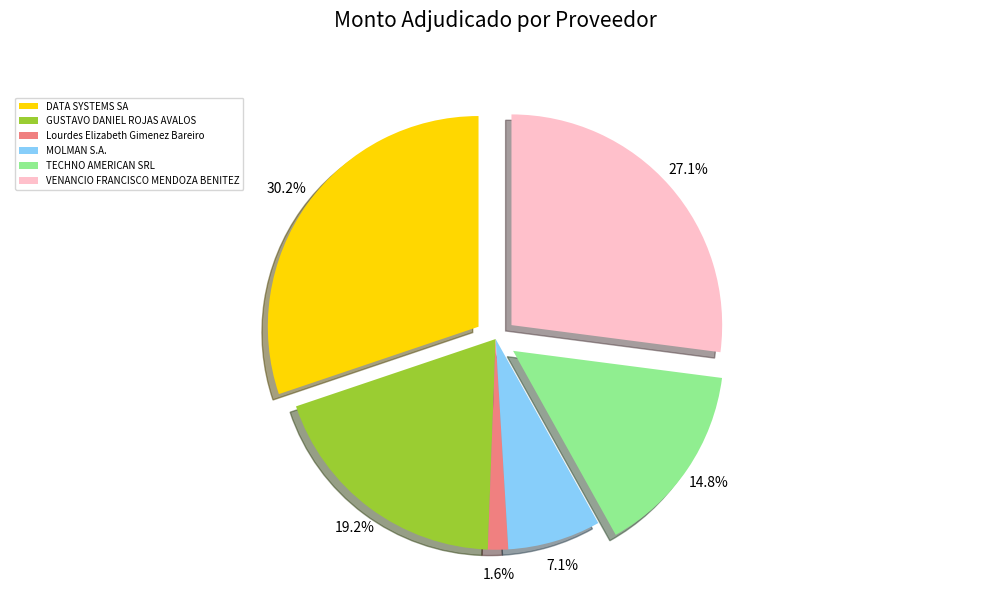

True or false: Lourdes Elizabeth Gimenez Bareiro accounts for 1% of the total.

False